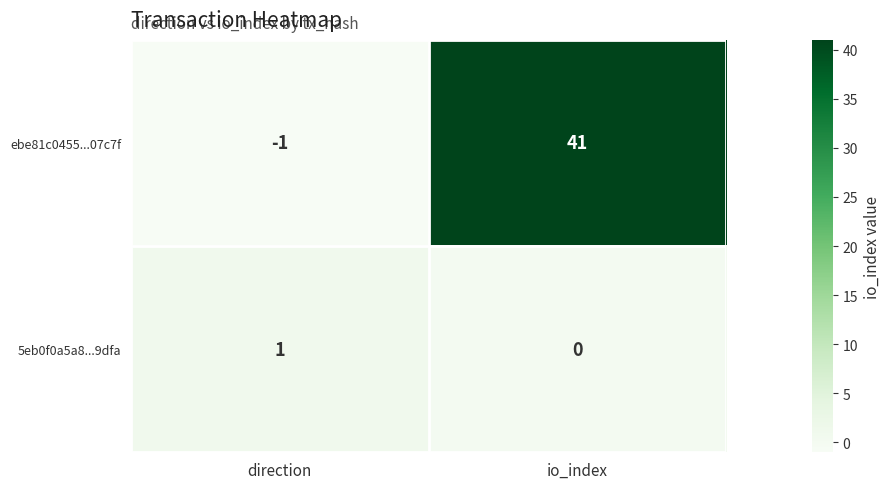

What is the sum of the ebe81c0455...07c7f values at direction and io_index?

40